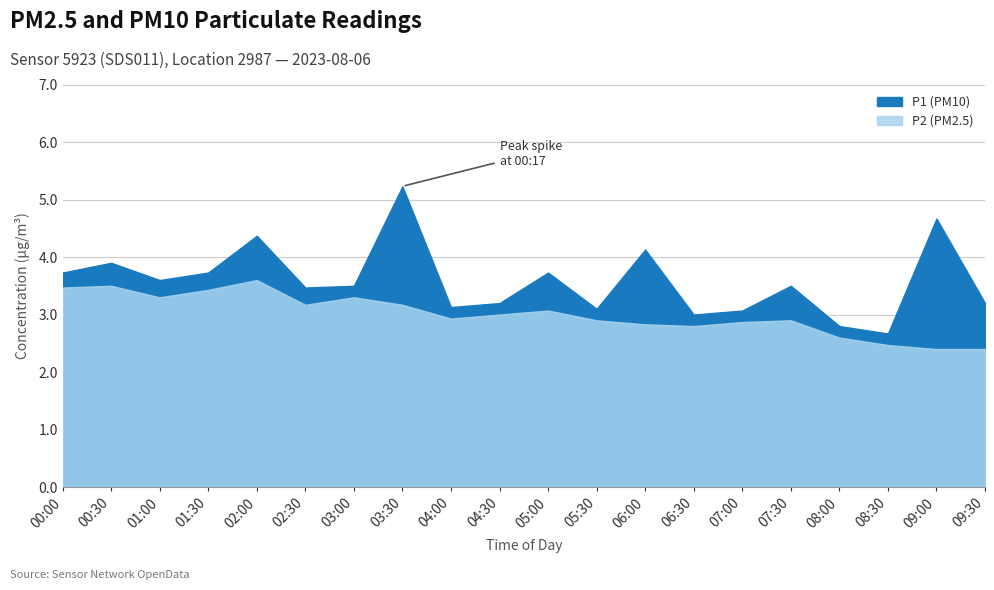

What position from the right is 00:30?

19